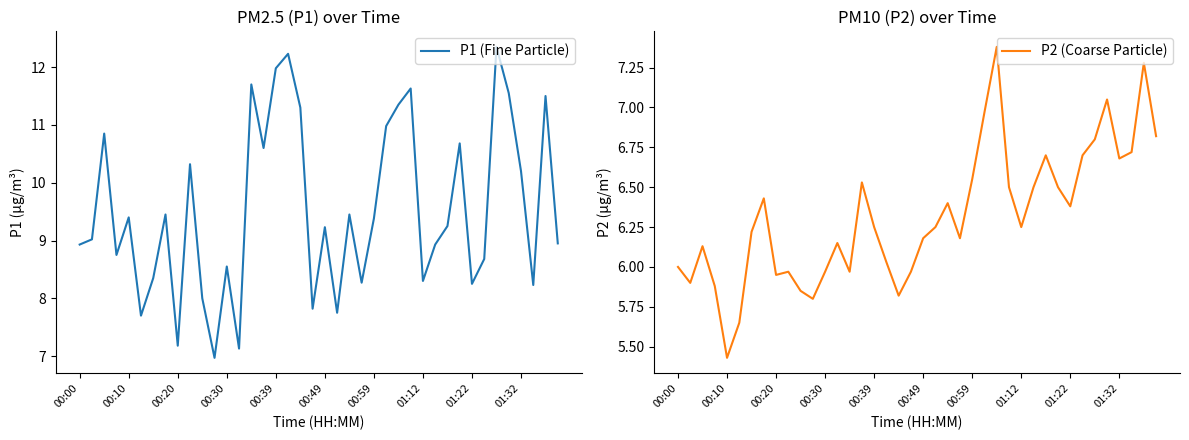

Which series has the largest range (max minus min)?

P1 (Fine Particle)